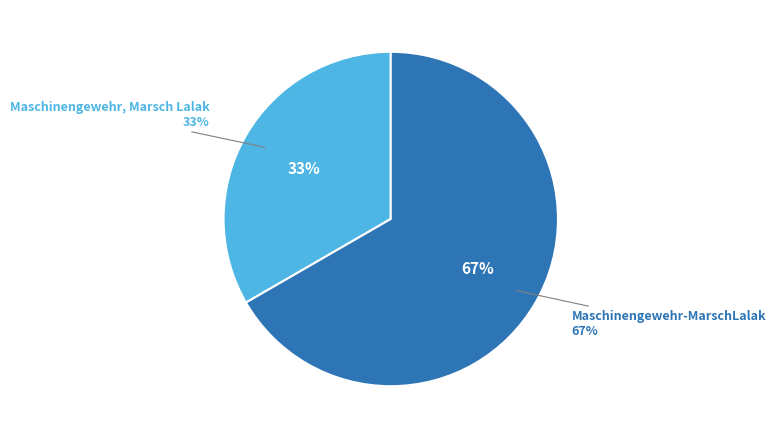

How much of the chart is everything except Maschinengewehr, Marsch Lalak?

66.7%